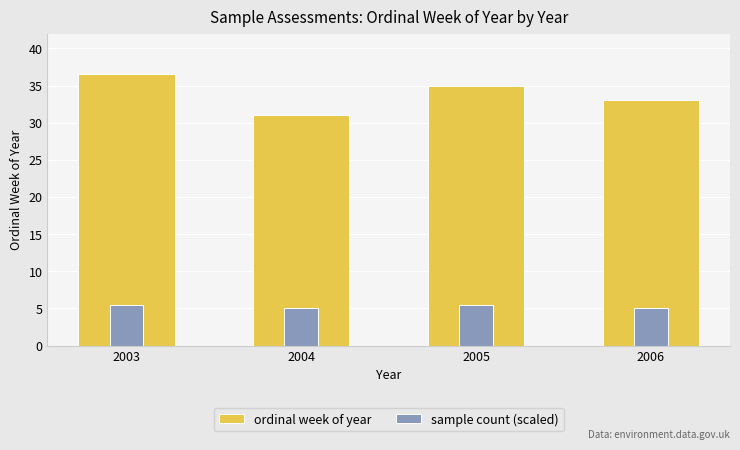

The sample count (scaled) series shows 8.3 at 2004. True or false?

False